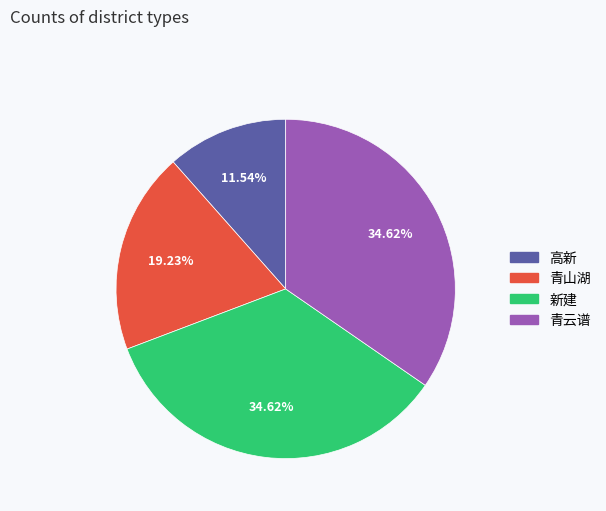

Is there a majority slice in this chart?

No